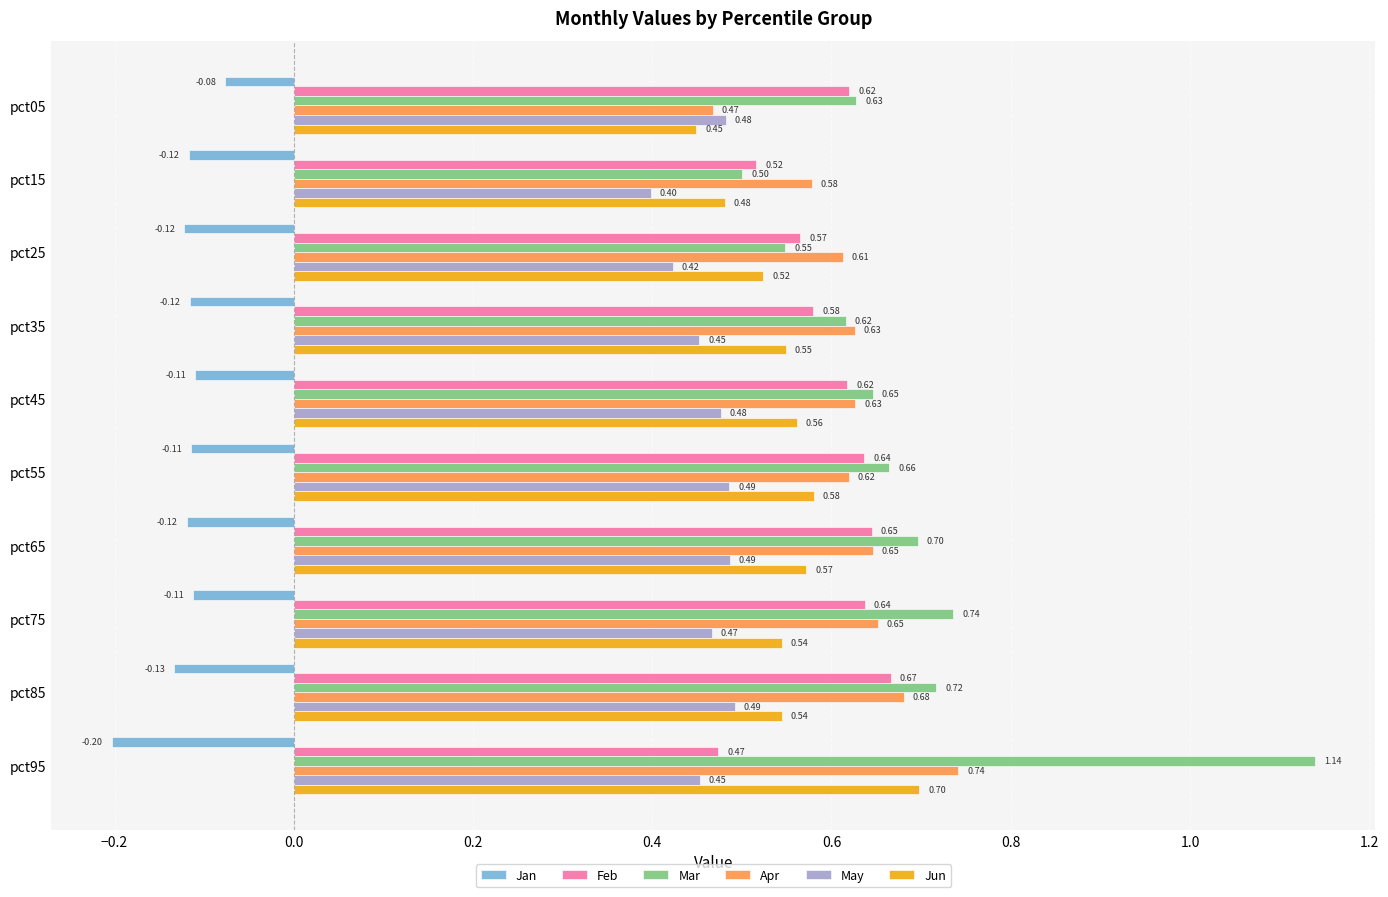

What is the spread (max minus min) of values at pct45?

0.8